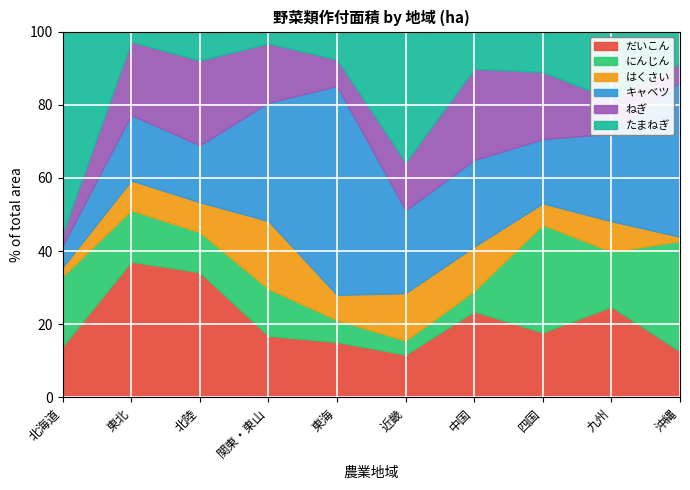

How many values in the だいこん series are below 1388?

5